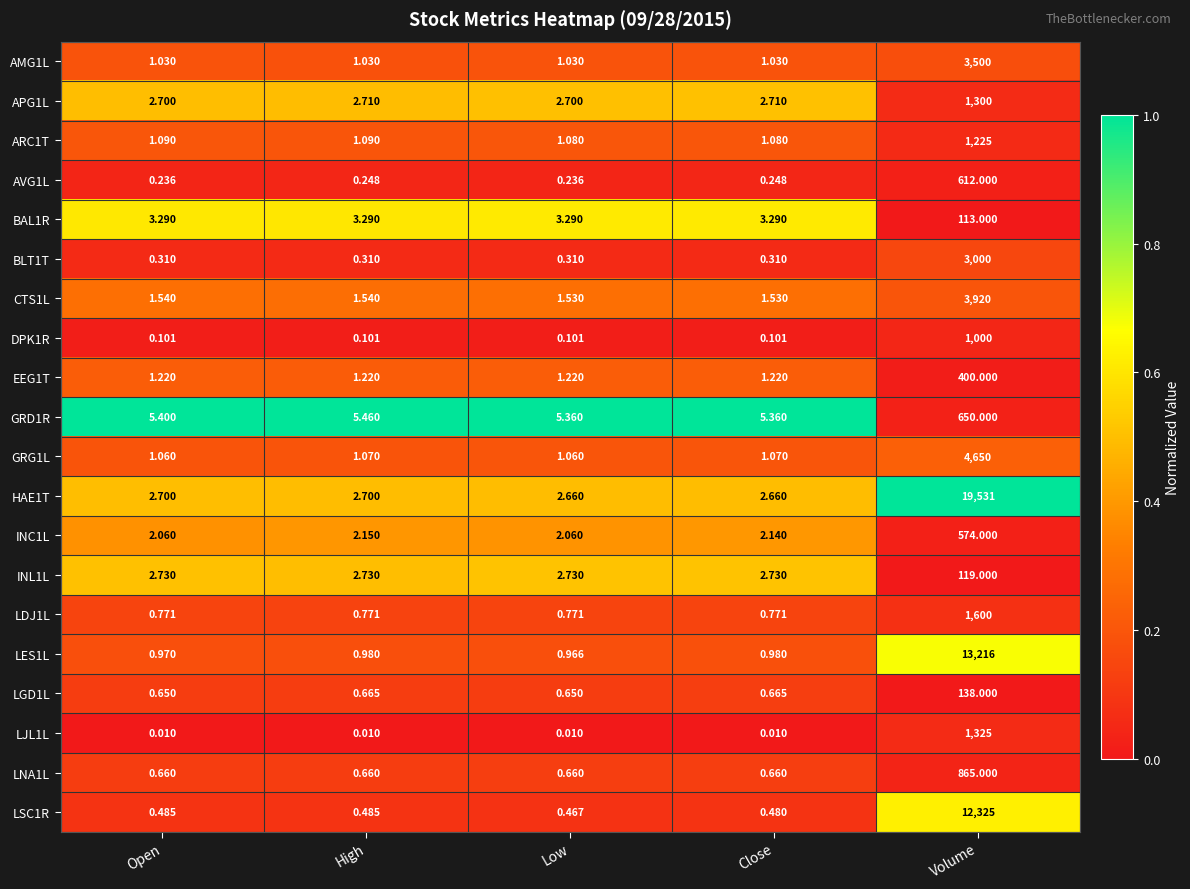

List the series in order of their peak value, highest first.

HAE1T, LES1L, LSC1R, GRG1L, CTS1L, AMG1L, BLT1T, LDJ1L, LJL1L, APG1L, ARC1T, DPK1R, LNA1L, GRD1R, AVG1L, INC1L, EEG1T, LGD1L, INL1L, BAL1R